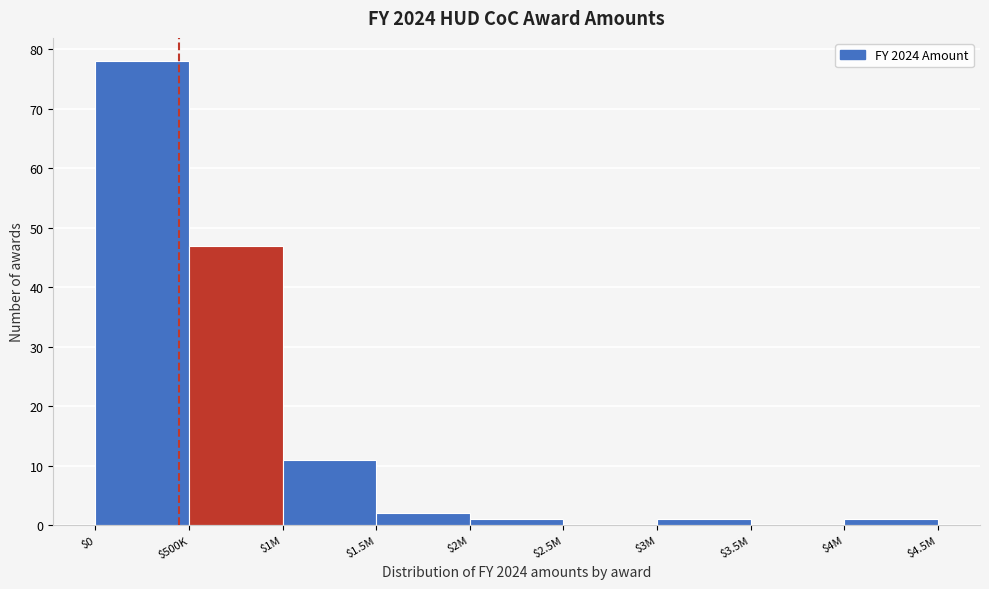

At which label is the value closest to 39?

$500K